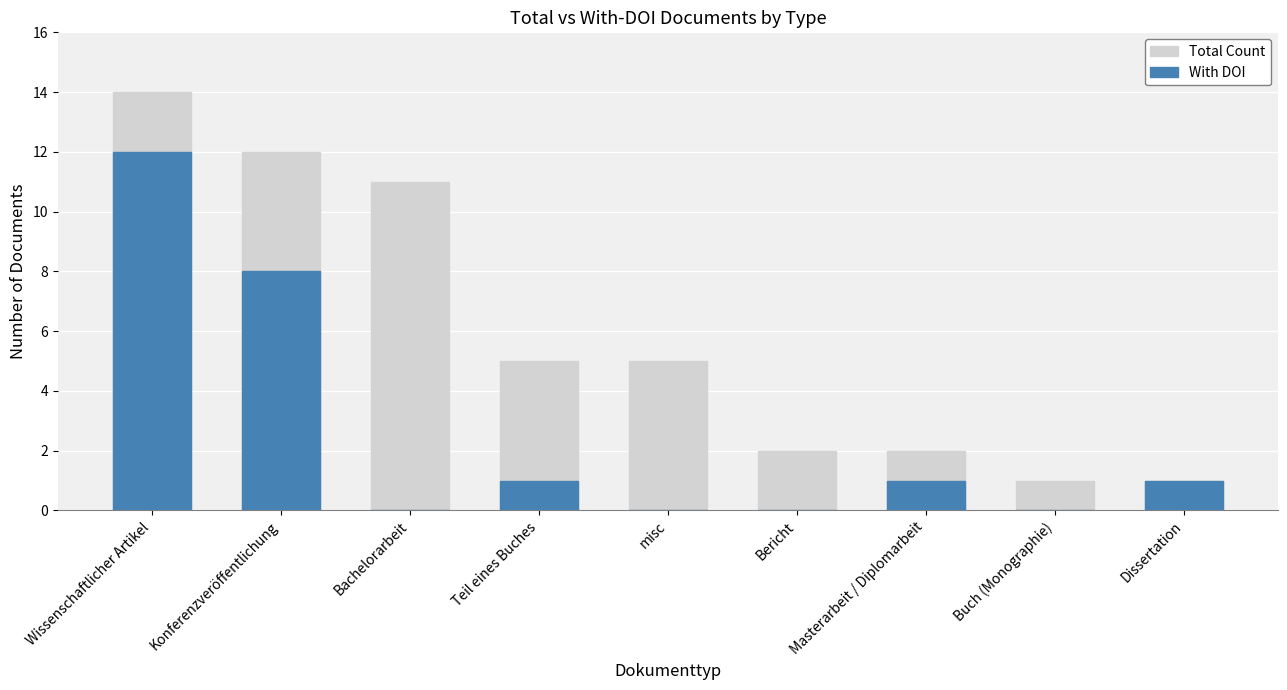

Reading left to right, list all the values displayed in this chart.

Total Count: 14	12	11	5	5	2	2	1	1
With DOI: 12	8	0	1	0	0	1	0	1